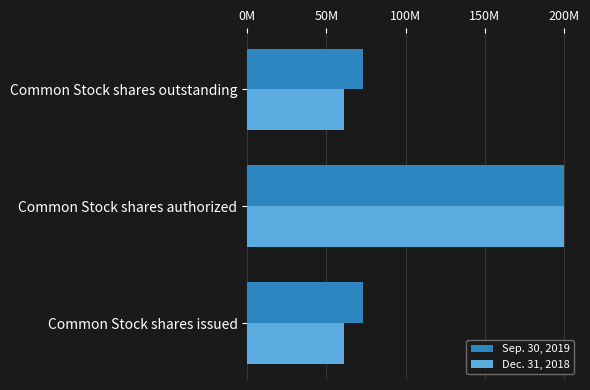

List the series in order of their overall mean, highest first.

Sep. 30, 2019, Dec. 31, 2018